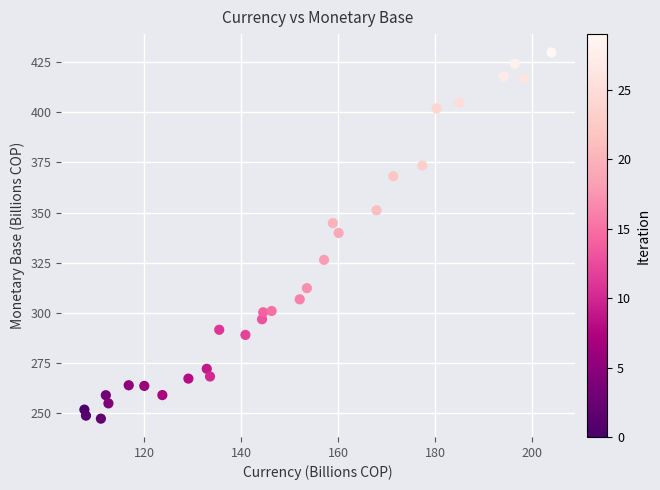

What is the range of Y values (max minus min)?

182.6